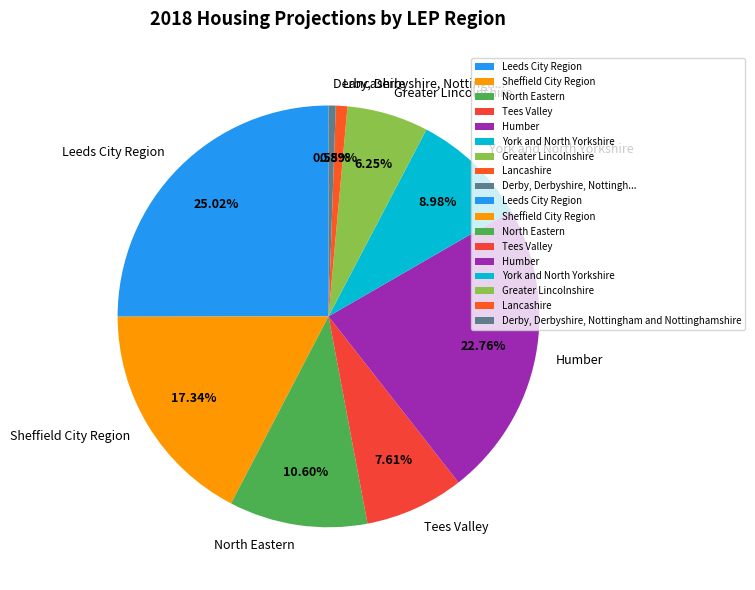

Which slice is the largest?

Leeds City Region